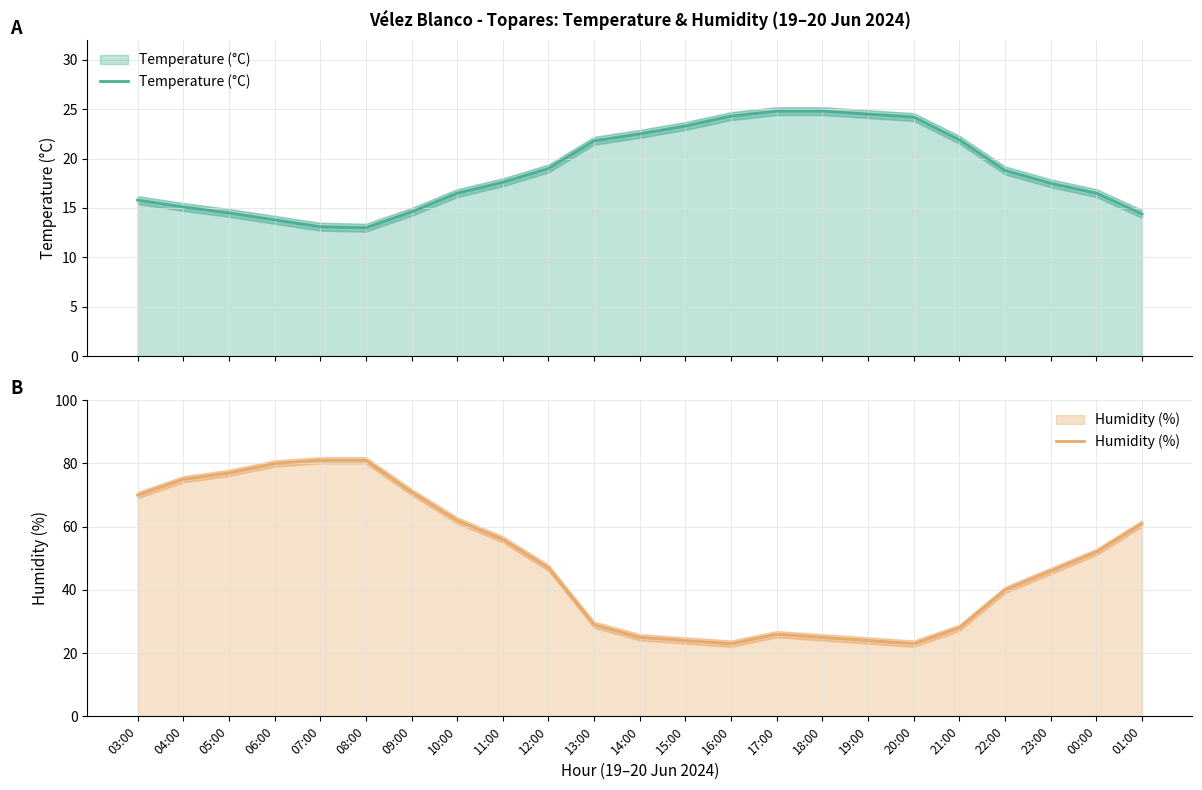

How many values in the Temperature (°C) series are below 17?

10